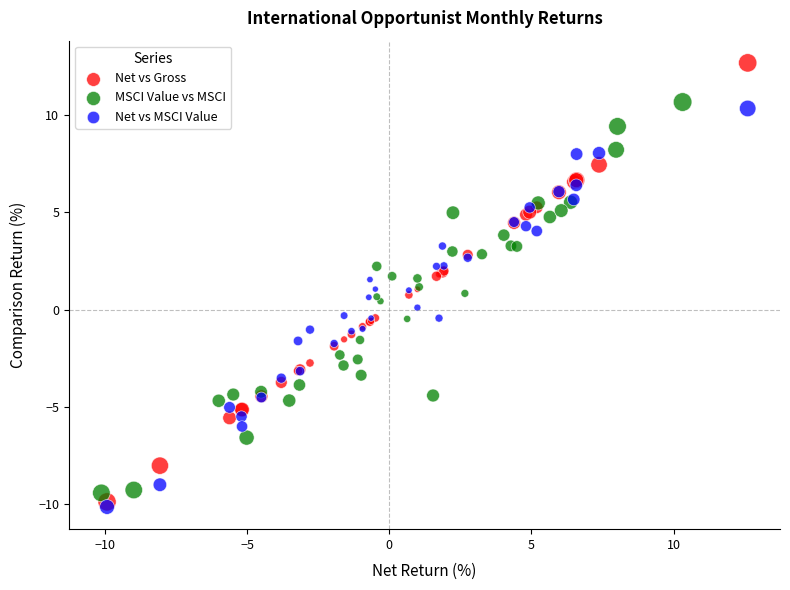

Which series has the largest Y range (max minus min)?

Net vs Gross